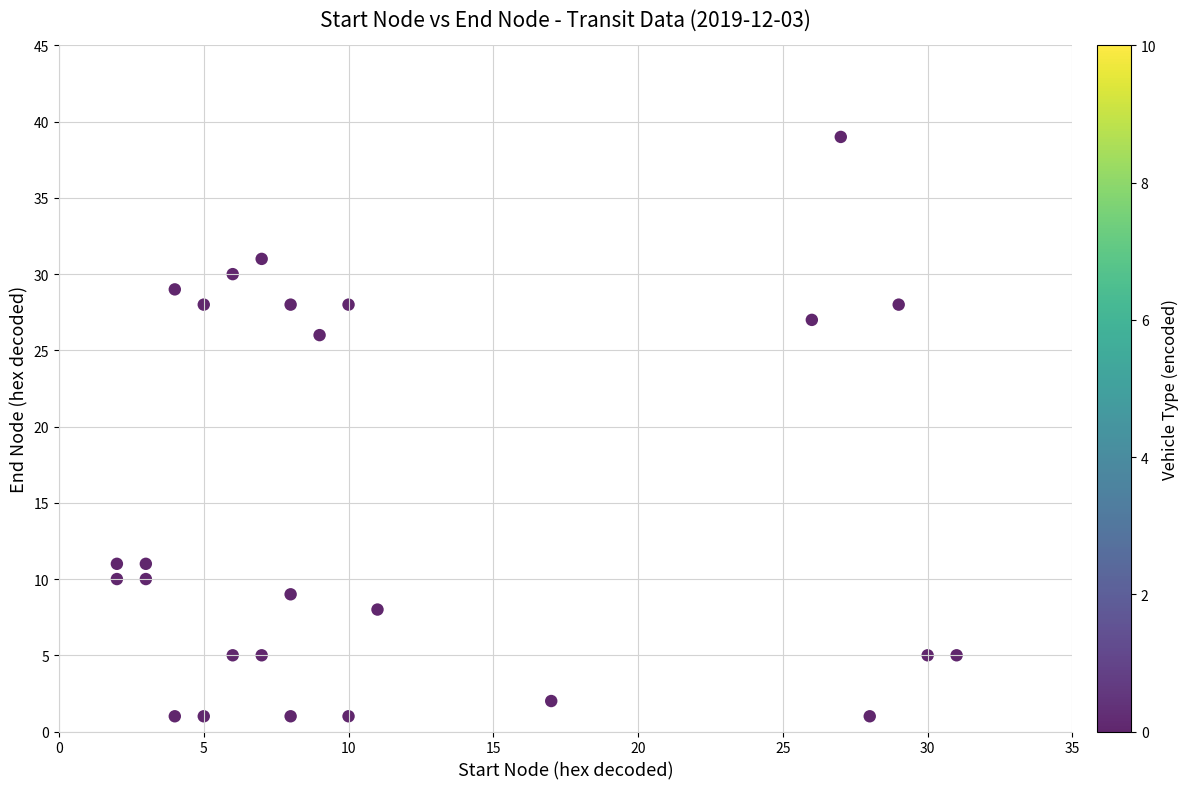

What is the range of Y values (max minus min)?

38